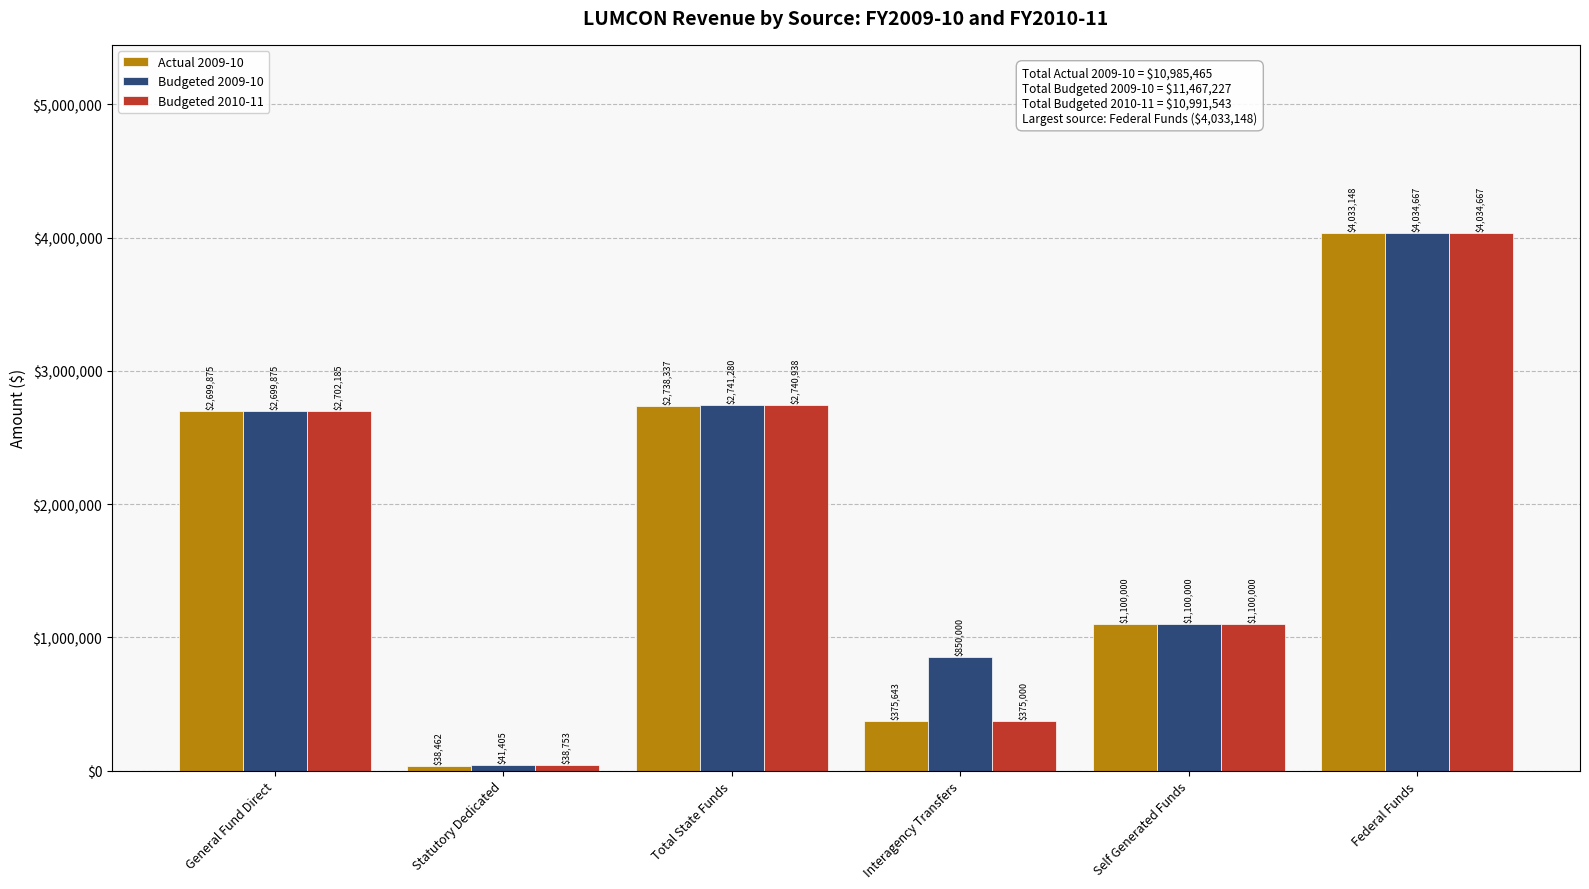

Where is Budgeted 2009-10 nearest to the value 2038036?

General Fund Direct